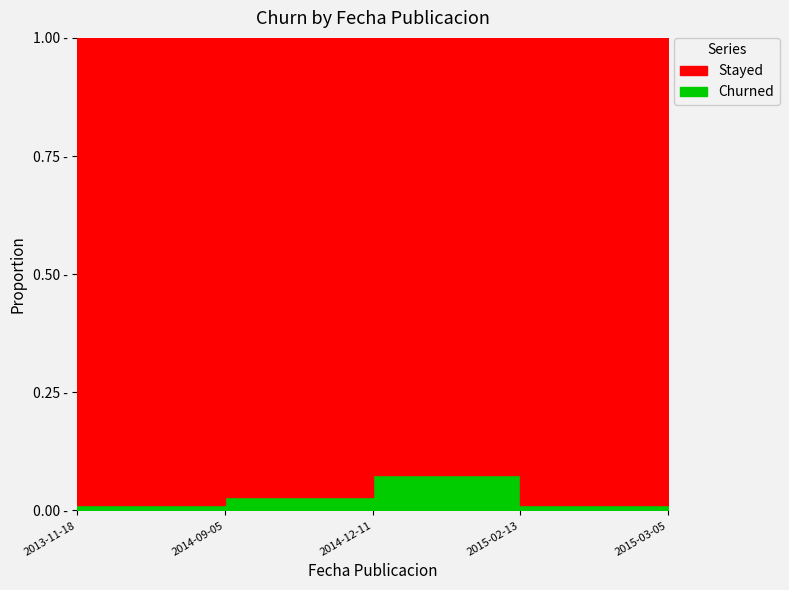

List the labels in order of value, smallest first.

2014-12-11, 2015-03-05, 2014-09-05, 2013-11-18, 2015-02-13